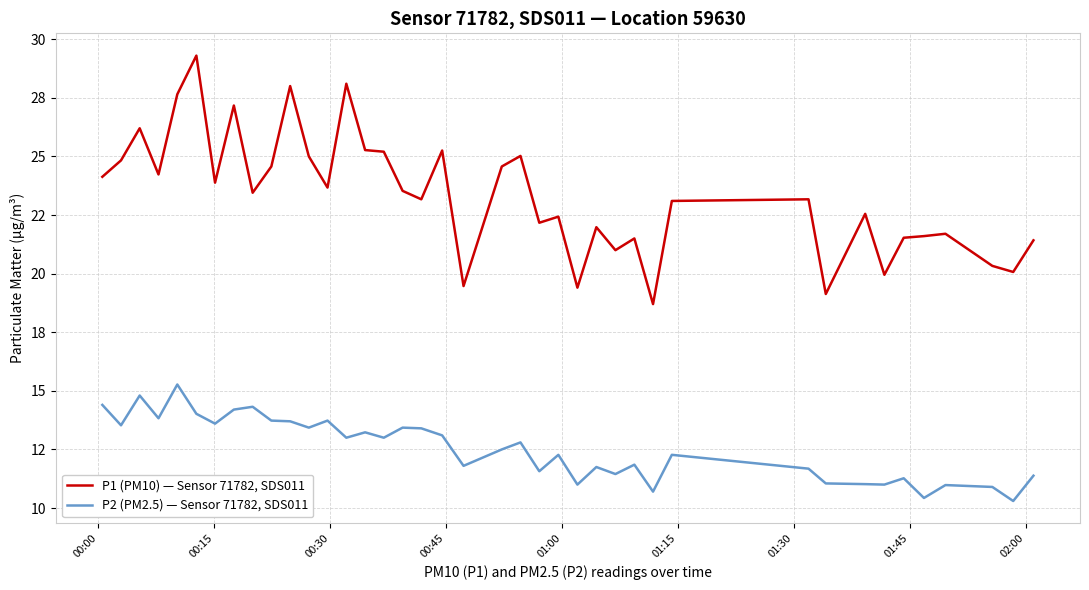

What are all the series names shown in the legend?

P1 (PM10) — Sensor 71782, SDS011, P2 (PM2.5) — Sensor 71782, SDS011